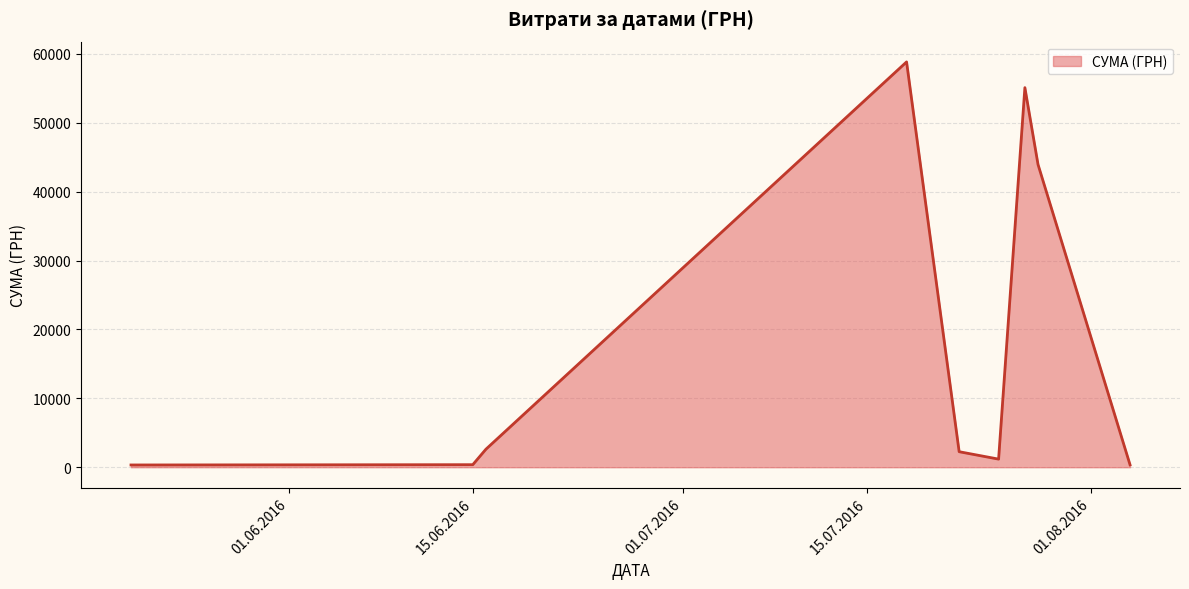

What is the difference between the maximum and minimum values?

58510.0